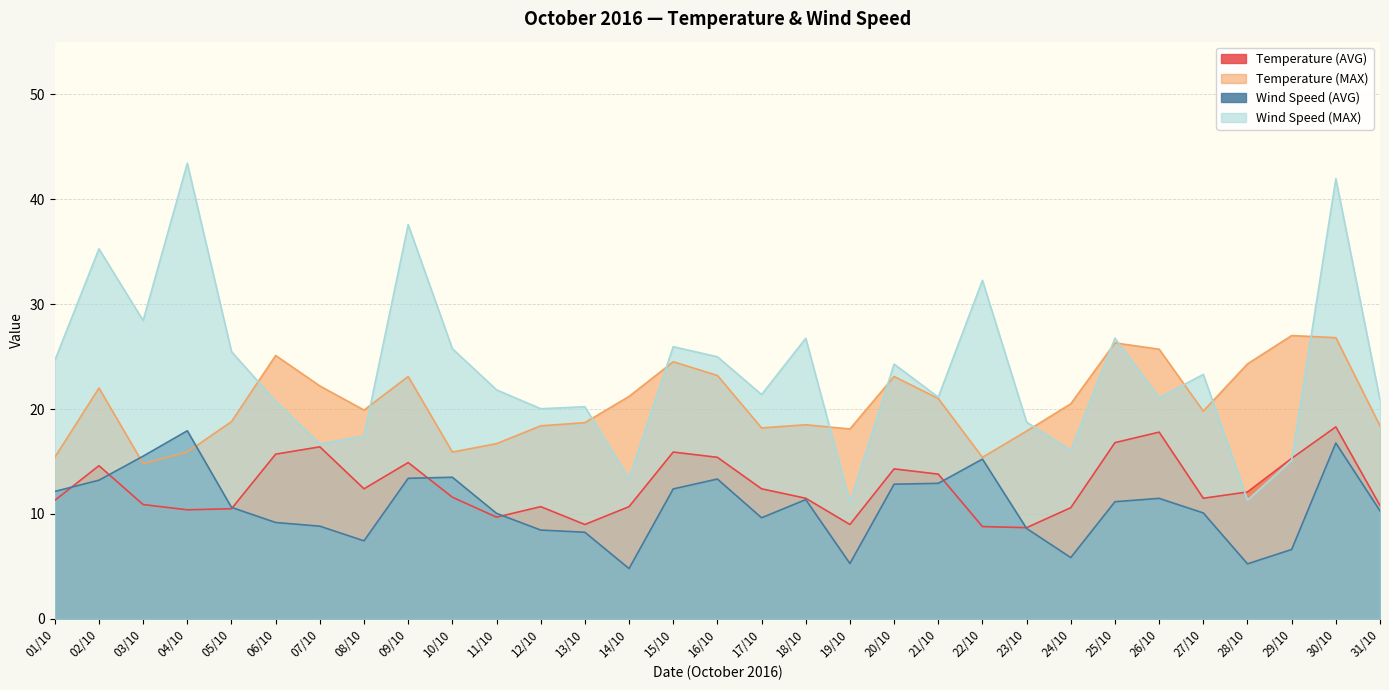

Reading left to right, transcribe all the data shown in this chart.

Temperature (AVG): 01/10=11.3	02/10=14.6	03/10=10.9	04/10=10.4	05/10=10.5	06/10=15.7	07/10=16.4	08/10=12.4	09/10=14.9	10/10=11.6	11/10=9.7	12/10=10.7	13/10=9.0	14/10=10.7	15/10=15.9	16/10=15.4	17/10=12.4	18/10=11.5	19/10=9.0	20/10=14.3	21/10=13.8	22/10=8.8	23/10=8.7	24/10=10.6	25/10=16.8	26/10=17.8	27/10=11.5	28/10=12.1	29/10=15.3	30/10=18.3	31/10=10.8
Temperature (MAX): 01/10=15.4	02/10=22.0	03/10=14.8	04/10=15.9	05/10=18.8	06/10=25.1	07/10=22.2	08/10=19.9	09/10=23.1	10/10=15.9	11/10=16.7	12/10=18.4	13/10=18.7	14/10=21.2	15/10=24.5	16/10=23.2	17/10=18.2	18/10=18.5	19/10=18.1	20/10=23.1	21/10=21.0	22/10=15.4	23/10=17.9	24/10=20.5	25/10=26.3	26/10=25.7	27/10=19.8	28/10=24.3	29/10=27.0	30/10=26.8	31/10=18.4
Wind Speed (AVG): 01/10=12.2	02/10=13.2	03/10=15.5	04/10=17.9	05/10=10.6	06/10=9.2	07/10=8.8	08/10=7.4	09/10=13.4	10/10=13.5	11/10=10.1	12/10=8.5	13/10=8.3	14/10=4.8	15/10=12.4	16/10=13.3	17/10=9.6	18/10=11.4	19/10=5.3	20/10=12.8	21/10=12.9	22/10=15.2	23/10=8.6	24/10=5.8	25/10=11.2	26/10=11.5	27/10=10.1	28/10=5.2	29/10=6.6	30/10=16.8	31/10=10.3
Wind Speed (MAX): 01/10=24.6	02/10=35.3	03/10=28.4	04/10=43.4	05/10=25.5	06/10=20.7	07/10=16.7	08/10=17.4	09/10=37.6	10/10=25.8	11/10=21.8	12/10=20.0	13/10=20.2	14/10=13.4	15/10=25.9	16/10=25.0	17/10=21.4	18/10=26.7	19/10=11.1	20/10=24.3	21/10=21.1	22/10=32.3	23/10=18.8	24/10=16.1	25/10=26.8	26/10=21.1	27/10=23.3	28/10=11.3	29/10=15.1	30/10=42.0	31/10=20.9